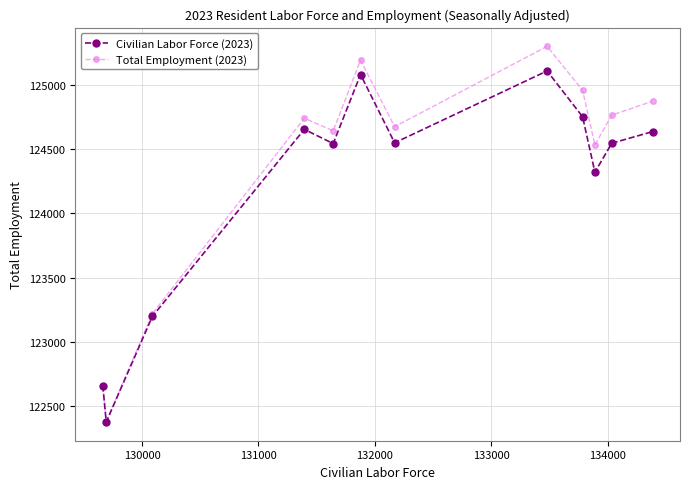

How many interior local peaks does the Civilian Labor Force (2023) series have?

3